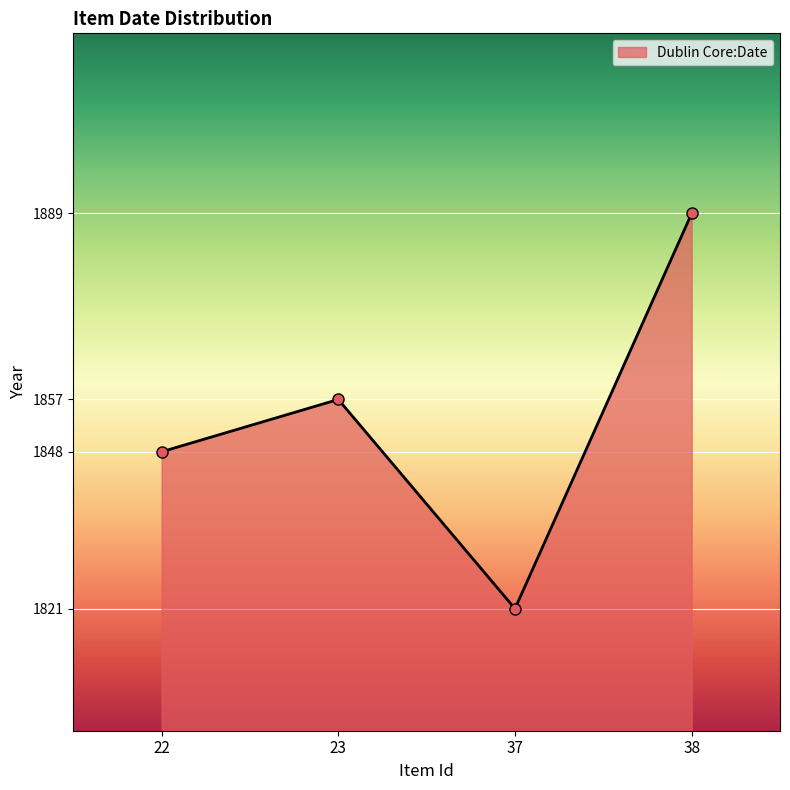

True or false: the data shows 515 at 38.

False